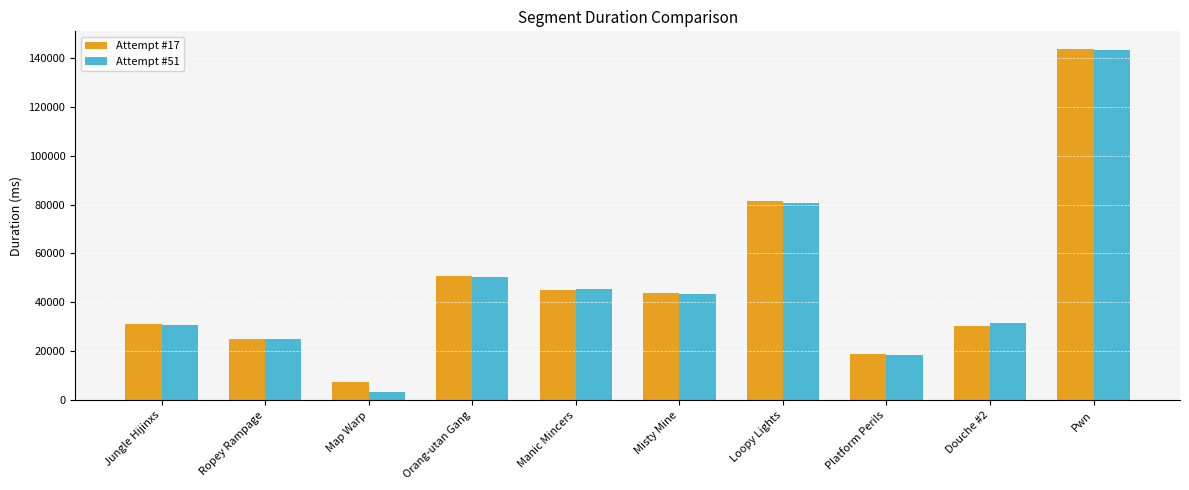

What is the value of the Attempt #17 bar at the 2nd from the left?

25080